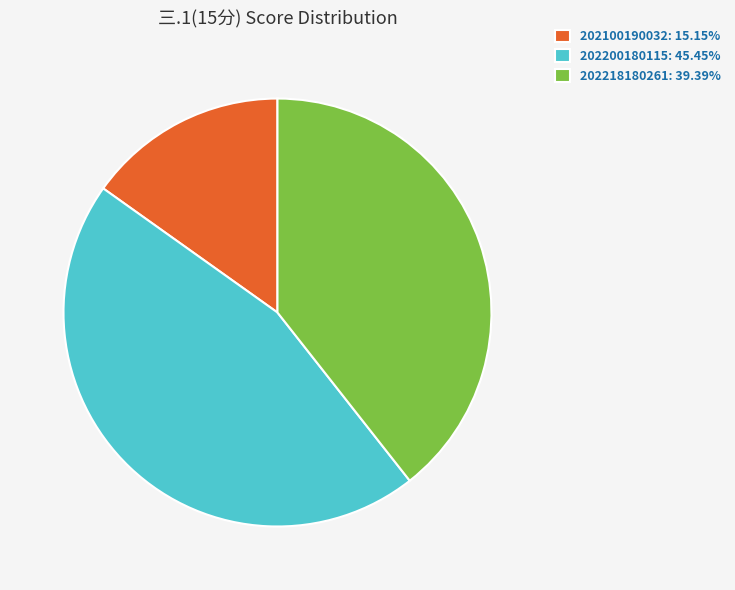

What is the ratio of the value at 202218180261: 39.39% to the value at 202100190032: 15.15%?

2.6